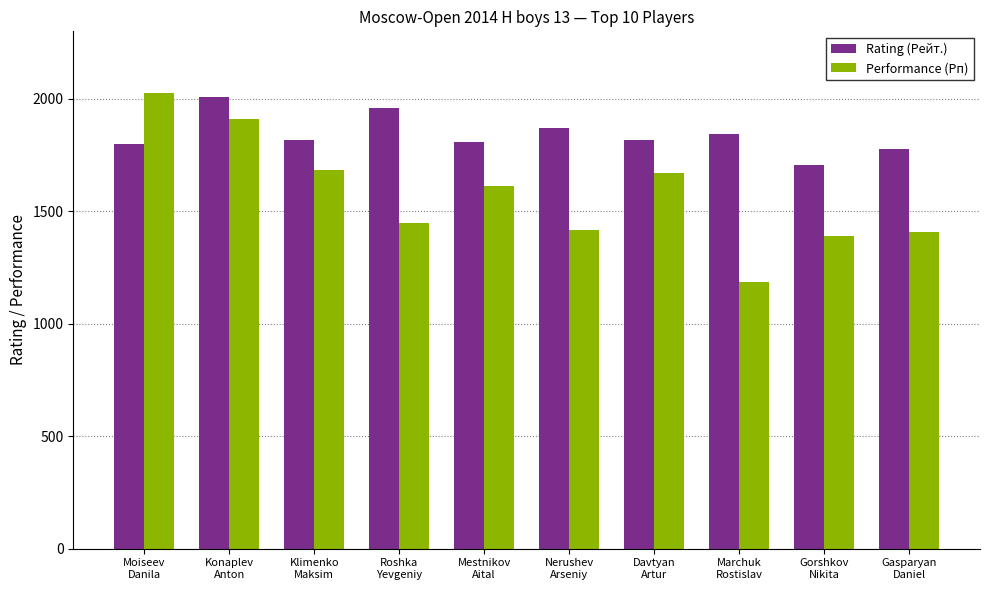

Rank the series by their average value, from lowest to highest.

Performance (Рп), Rating (Рейт.)